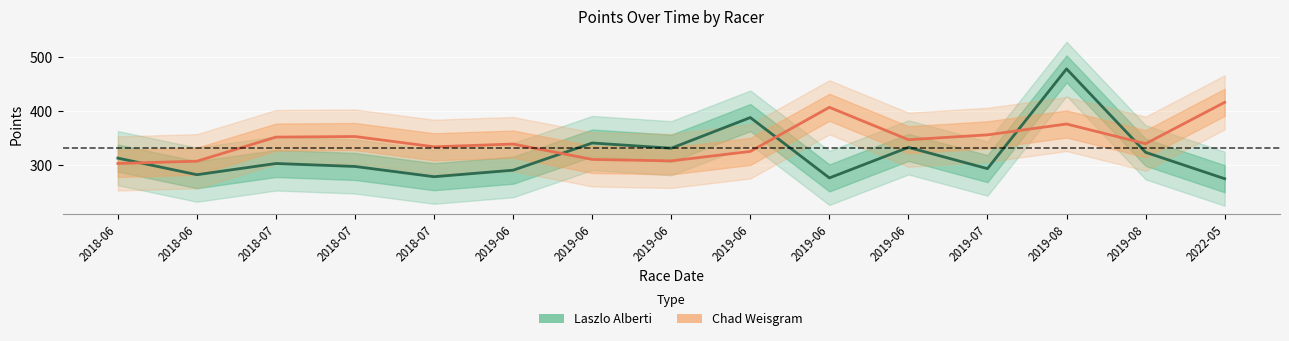

Count the number of data series in this chart.

2